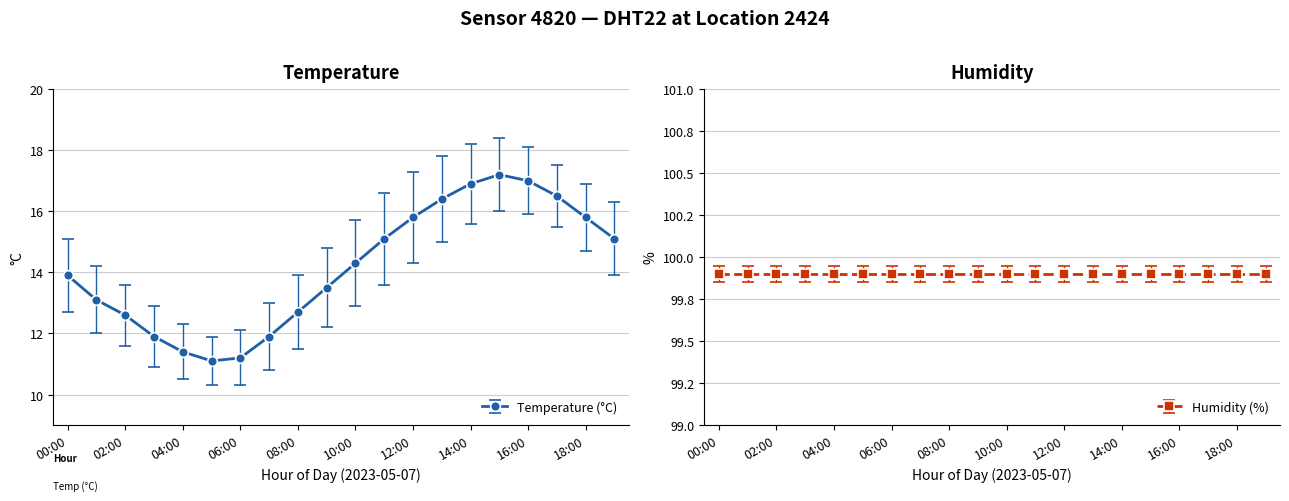

What is the minimum value shown in the chart?

11.1